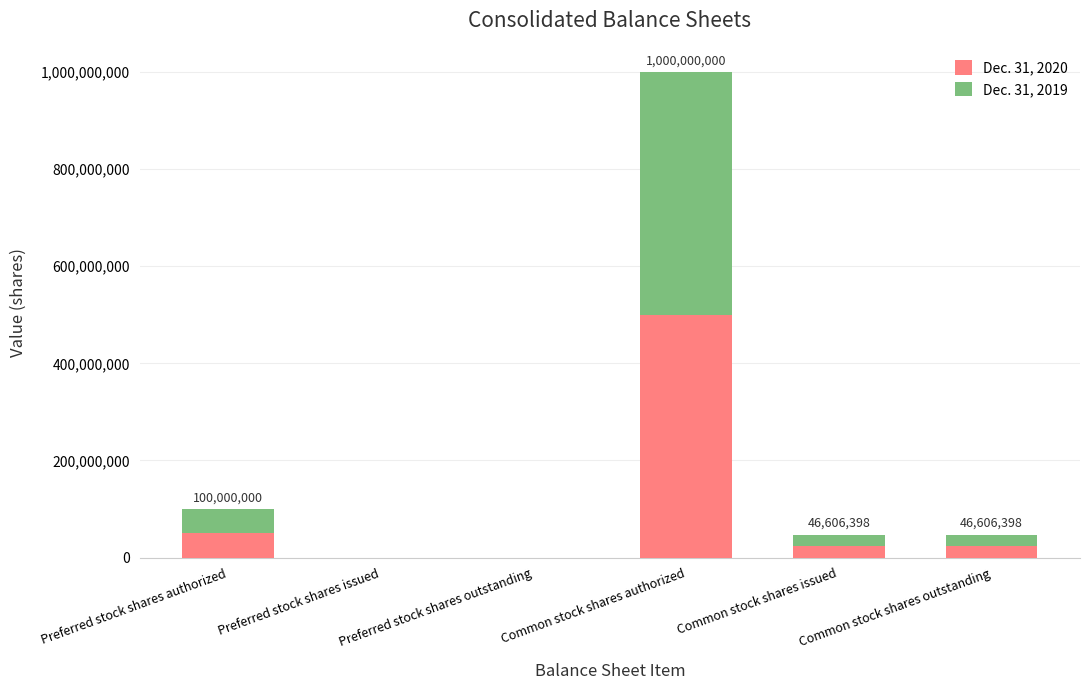

At which category is the sum across all series the highest?

Common stock shares authorized